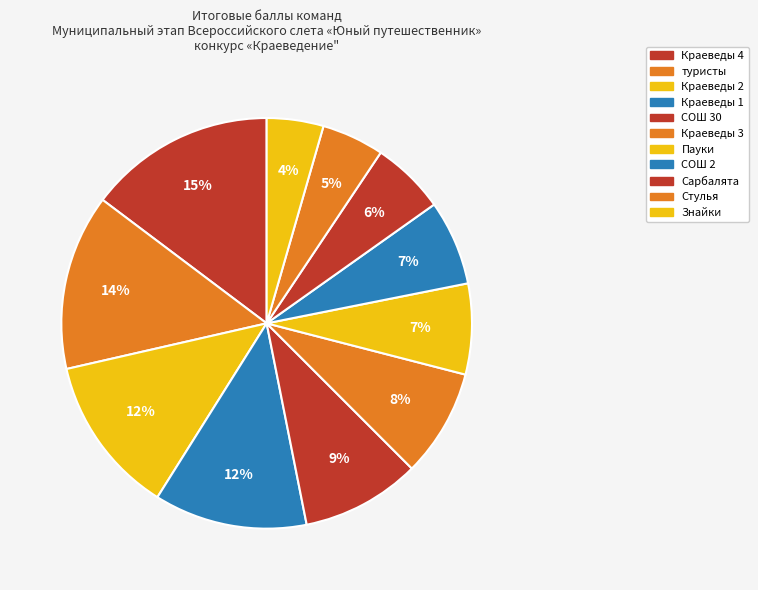

Count the number of slices in the pie.

11